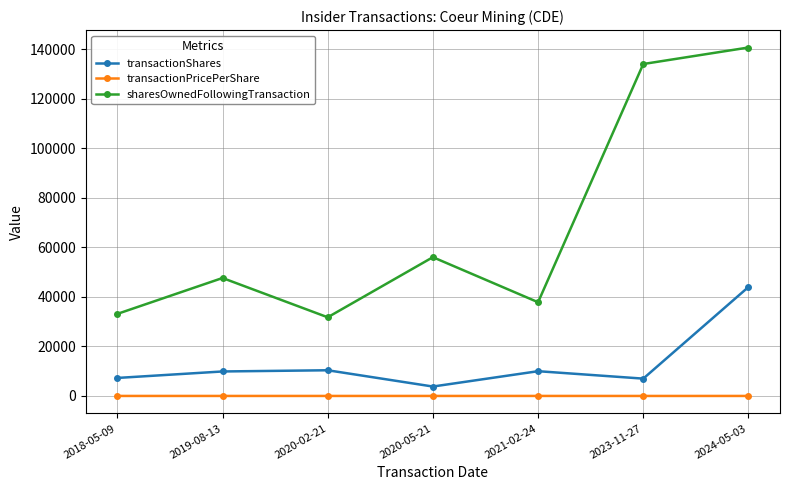

What is the highest value of the transactionPricePerShare series?

10.0